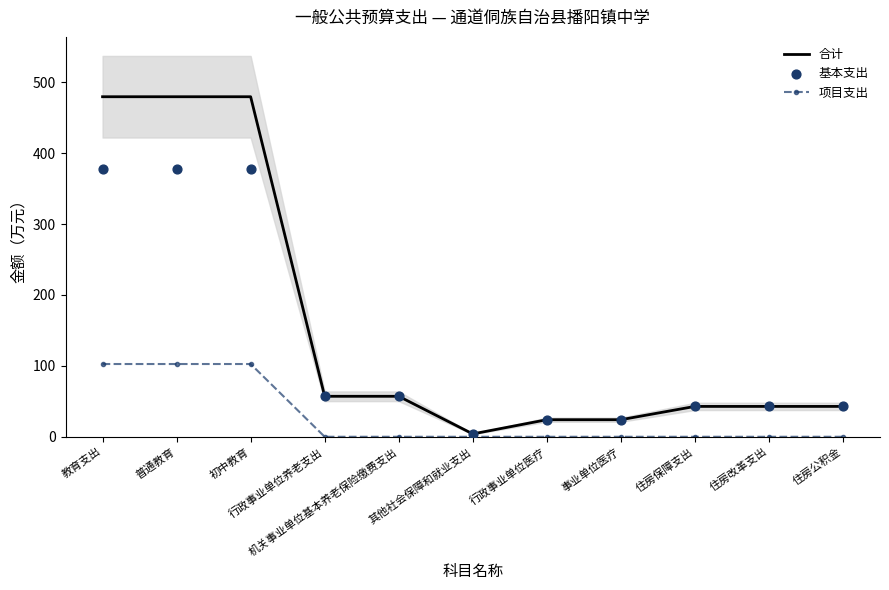

Which series has the largest total across all categories?

合计